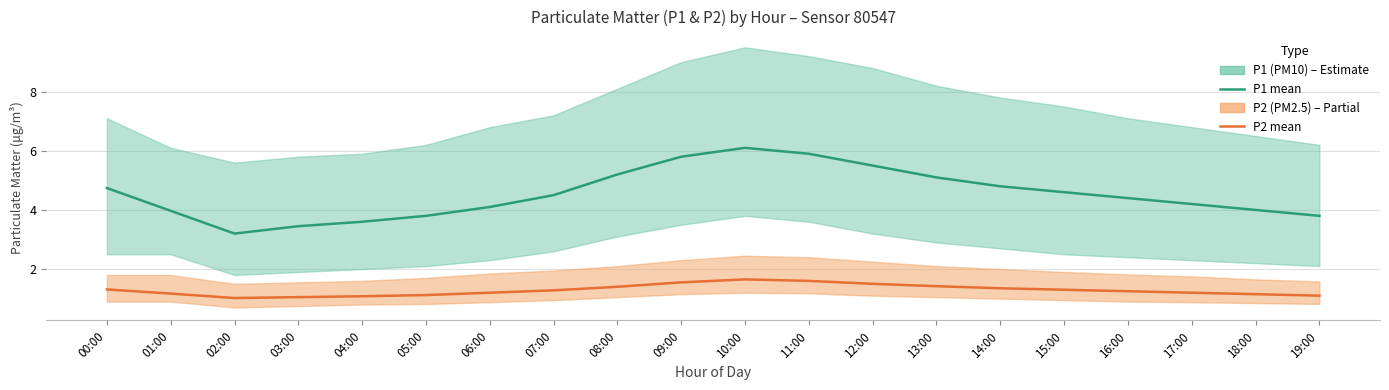

True or false: P2 mean and P1 mean cross at least once.

False